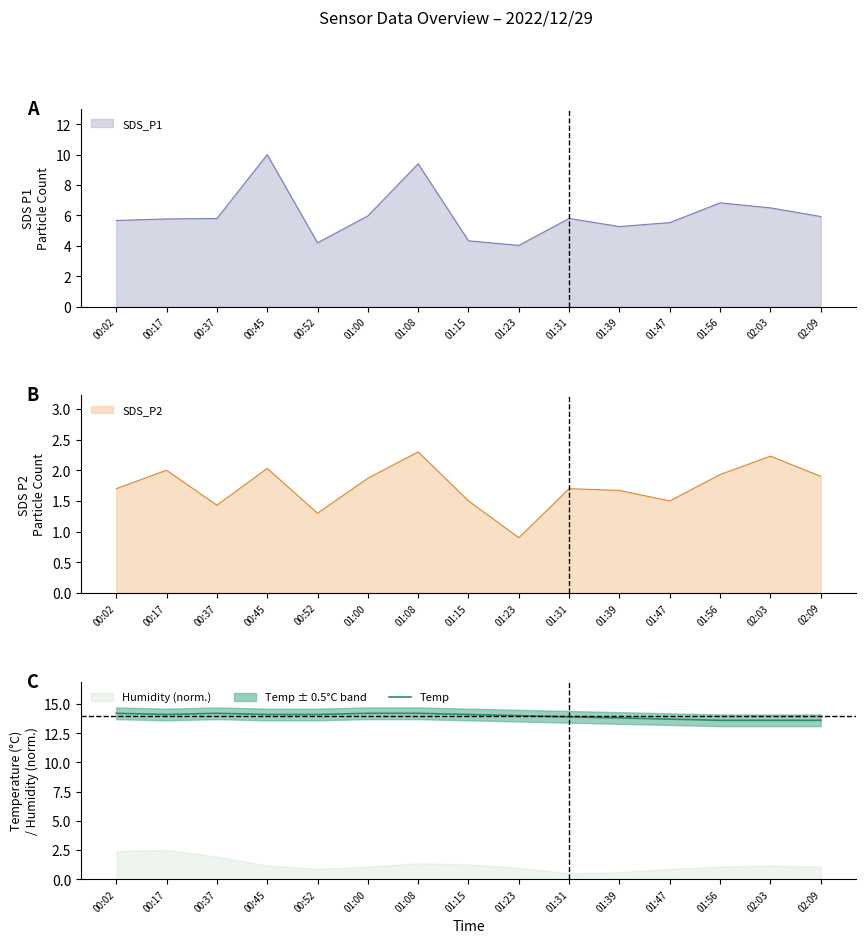

What is the sum of all values?

209.4